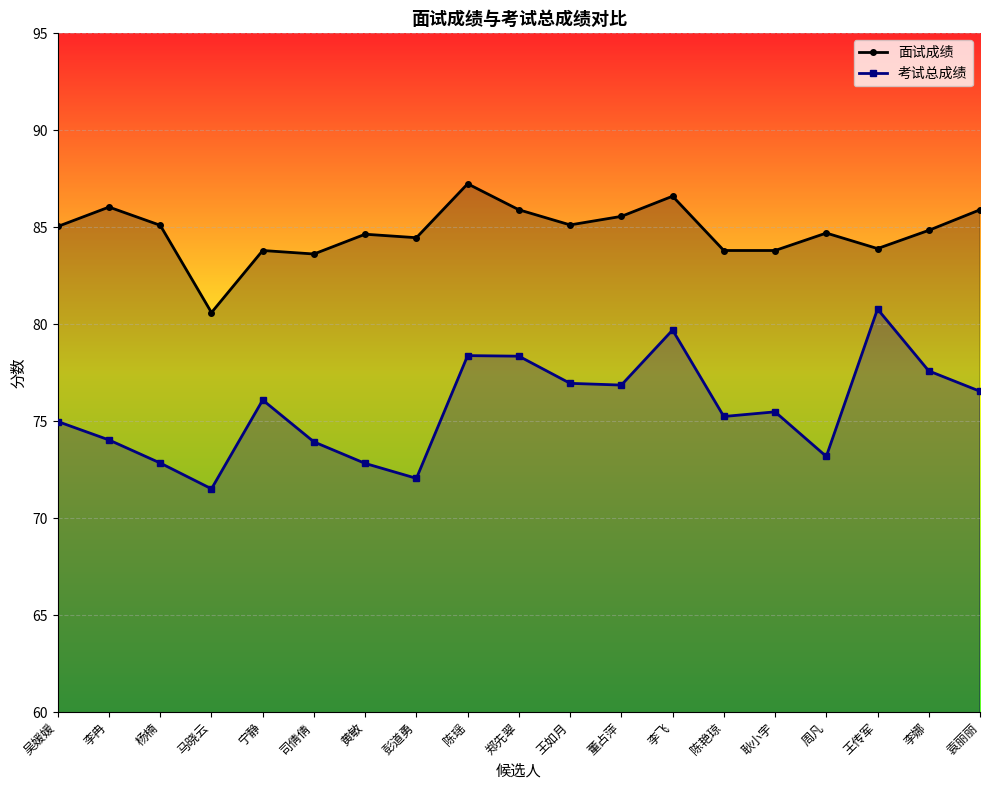

What is the sum of the 面试成绩 values at 宁静 and 耿小宇?

167.6